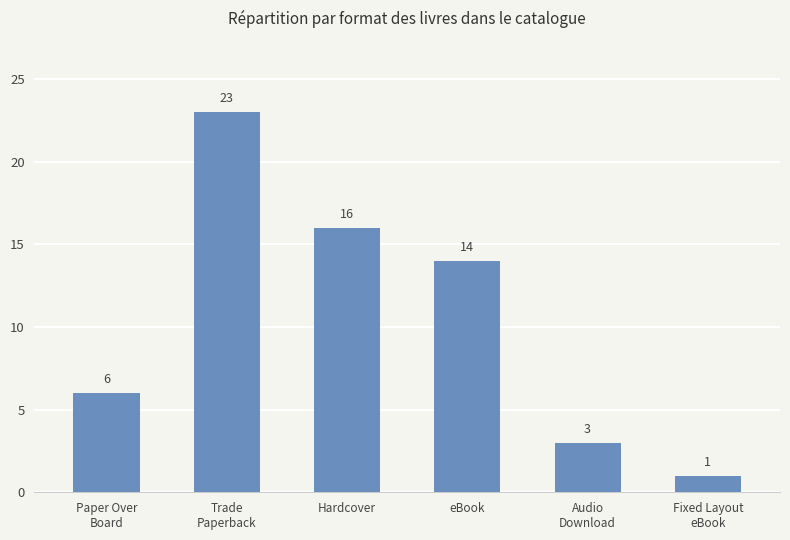

Rank the categories by value from highest to lowest.

Trade
Paperback, Hardcover, eBook, Paper Over
Board, Audio
Download, Fixed Layout
eBook